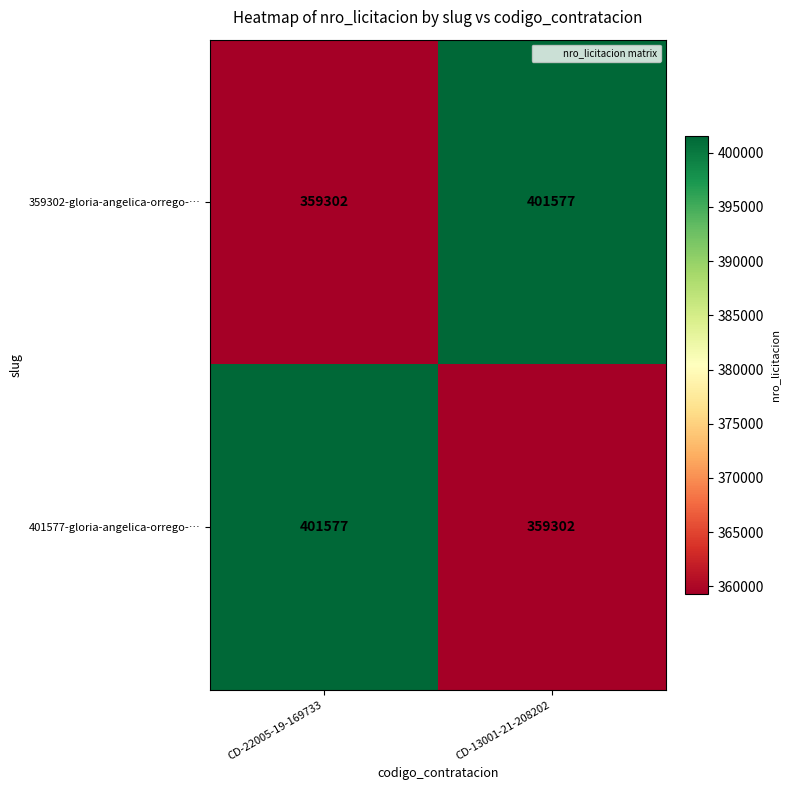

Reading left to right, what are all the values shown in this chart?

359302-gloria-angelica-orrego-…: 359302	401577
401577-gloria-angelica-orrego-…: 401577	359302